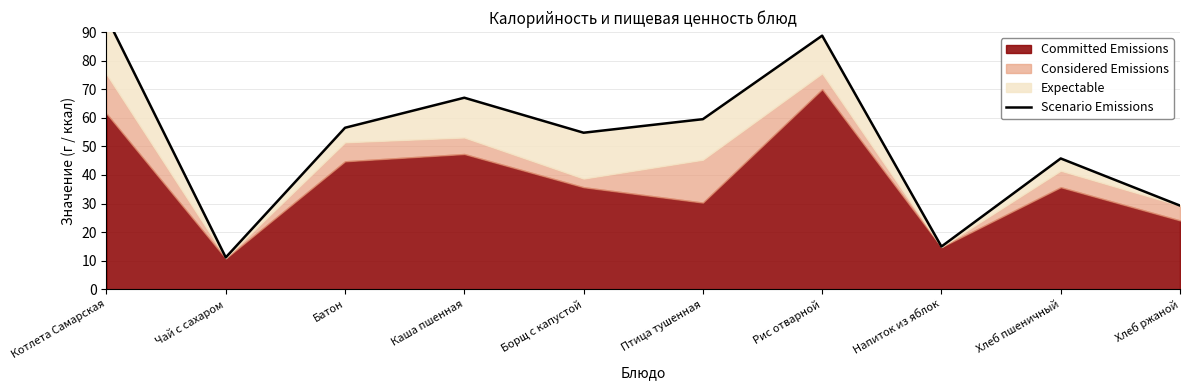

Count the number of values greater than 56.

5